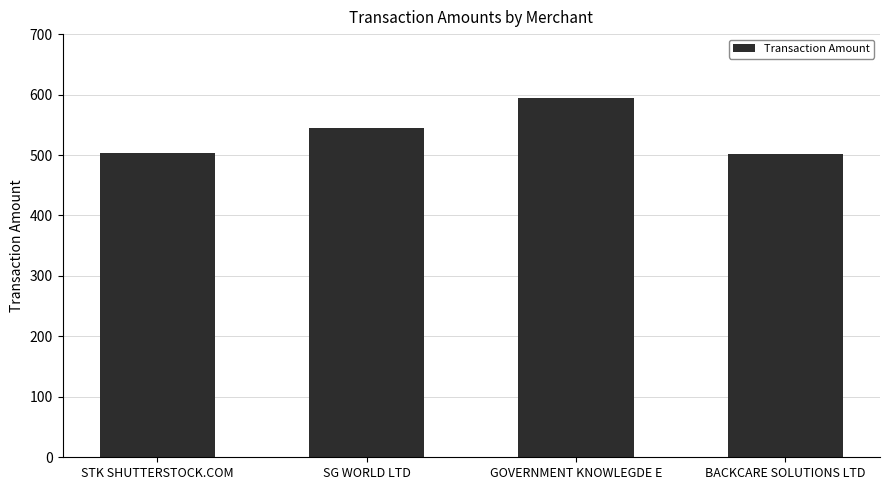

Which category has the highest value across all series?

GOVERNMENT KNOWLEGDE E